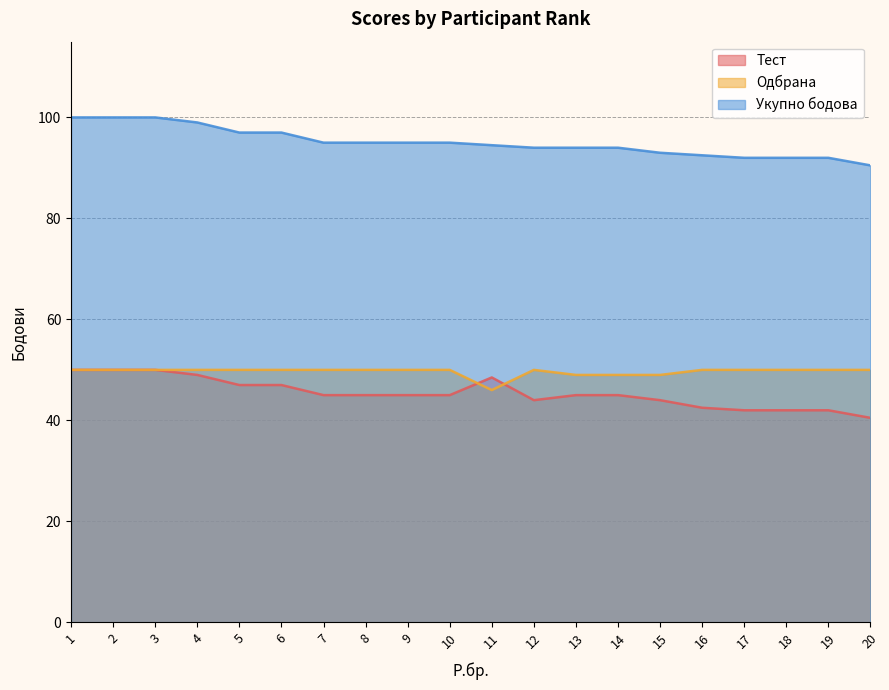

Reading left to right, what are all the values shown in this chart?

Тест: 50.0	50.0	50.0	49.0	47.0	47.0	45.0	45.0	45.0	45.0	48.5	44.0	45.0	45.0	44.0	42.5	42.0	42.0	42.0	40.5
Одбрана: 50.0	50.0	50.0	50.0	50.0	50.0	50.0	50.0	50.0	50.0	46.0	50.0	49.0	49.0	49.0	50.0	50.0	50.0	50.0	50.0
Укупно бодова: 100.0	100.0	100.0	99.0	97.0	97.0	95.0	95.0	95.0	95.0	94.5	94.0	94.0	94.0	93.0	92.5	92.0	92.0	92.0	90.5